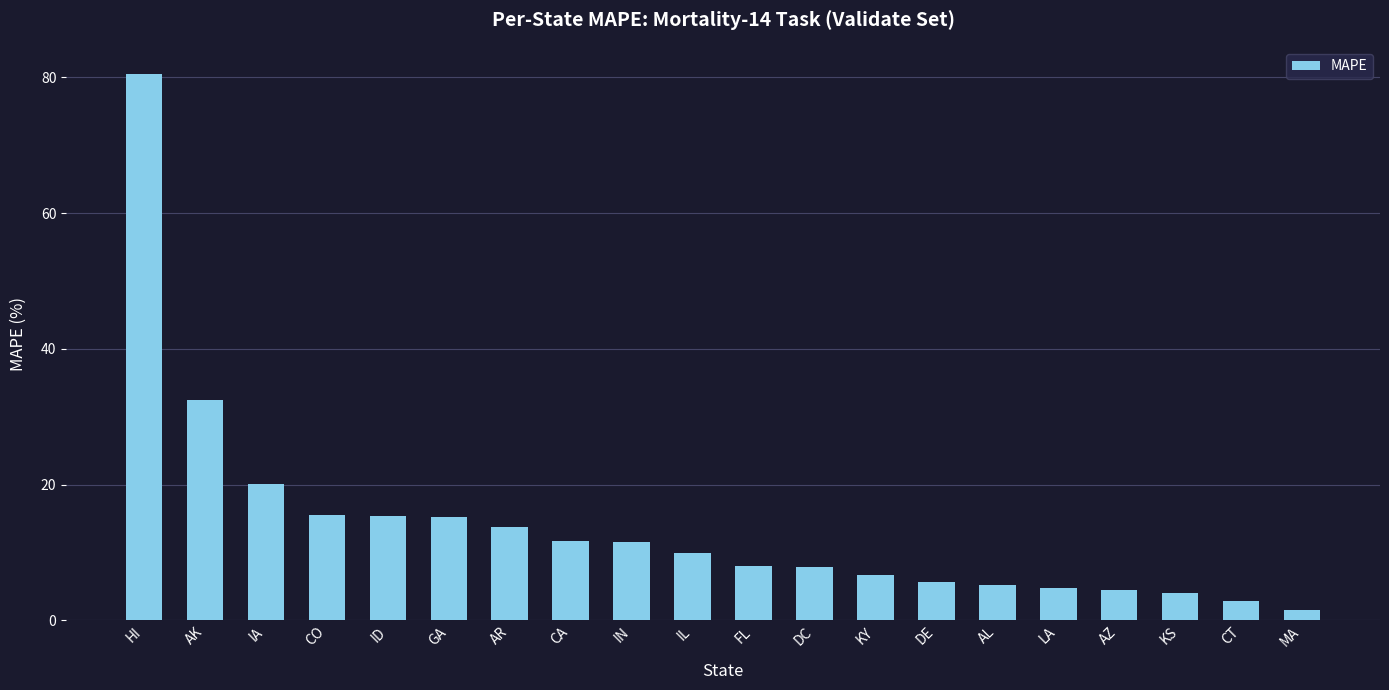

What is the value of the 3rd bar from the left?

20.1